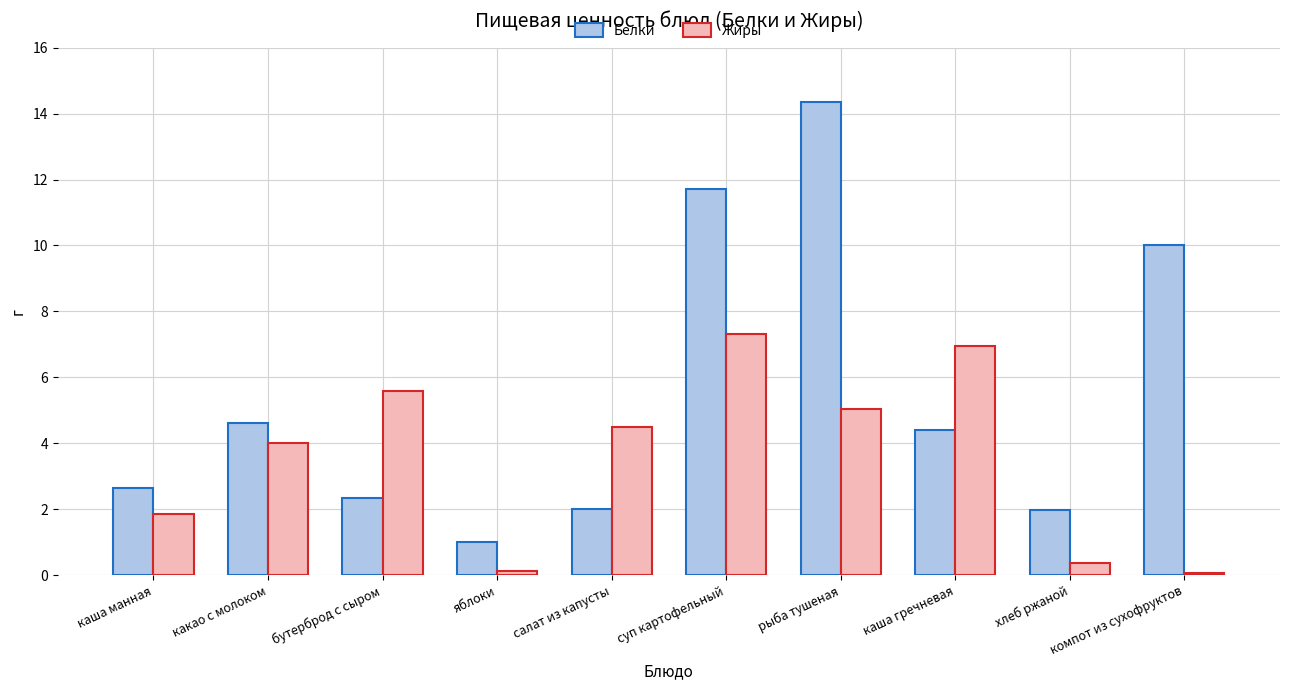

At which category does the chart reach its peak across all series?

рыба тушеная